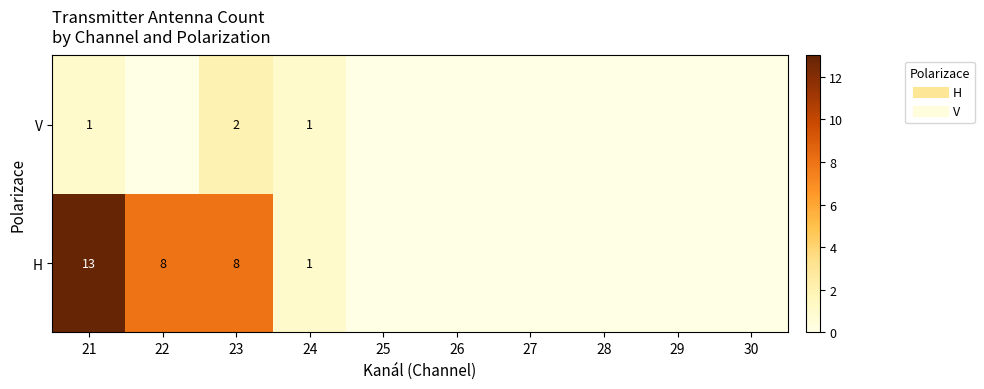

How many values in the H series exceed 0?

4